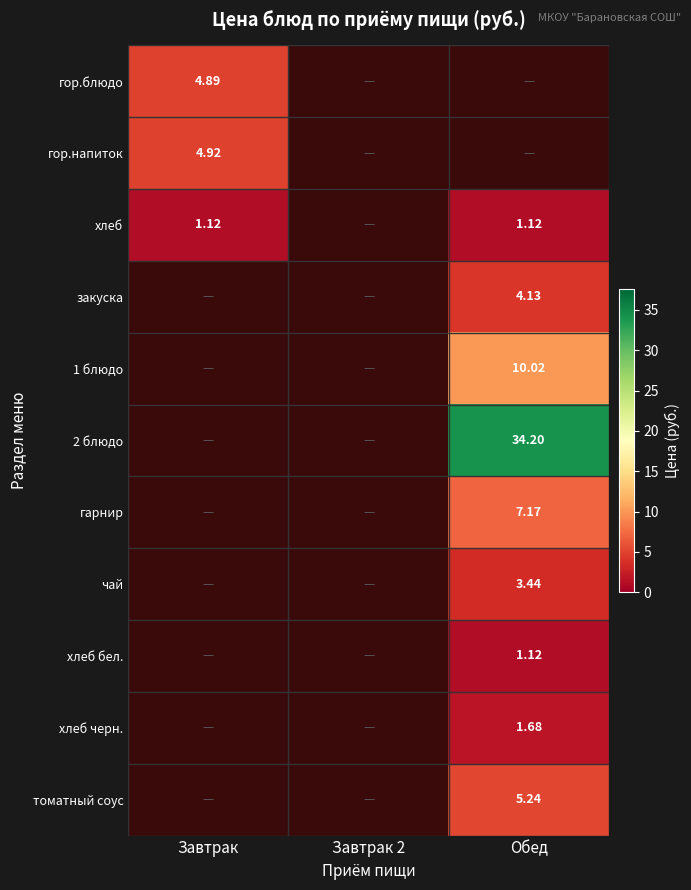

At how many categories does at least one series exceed 32?

1